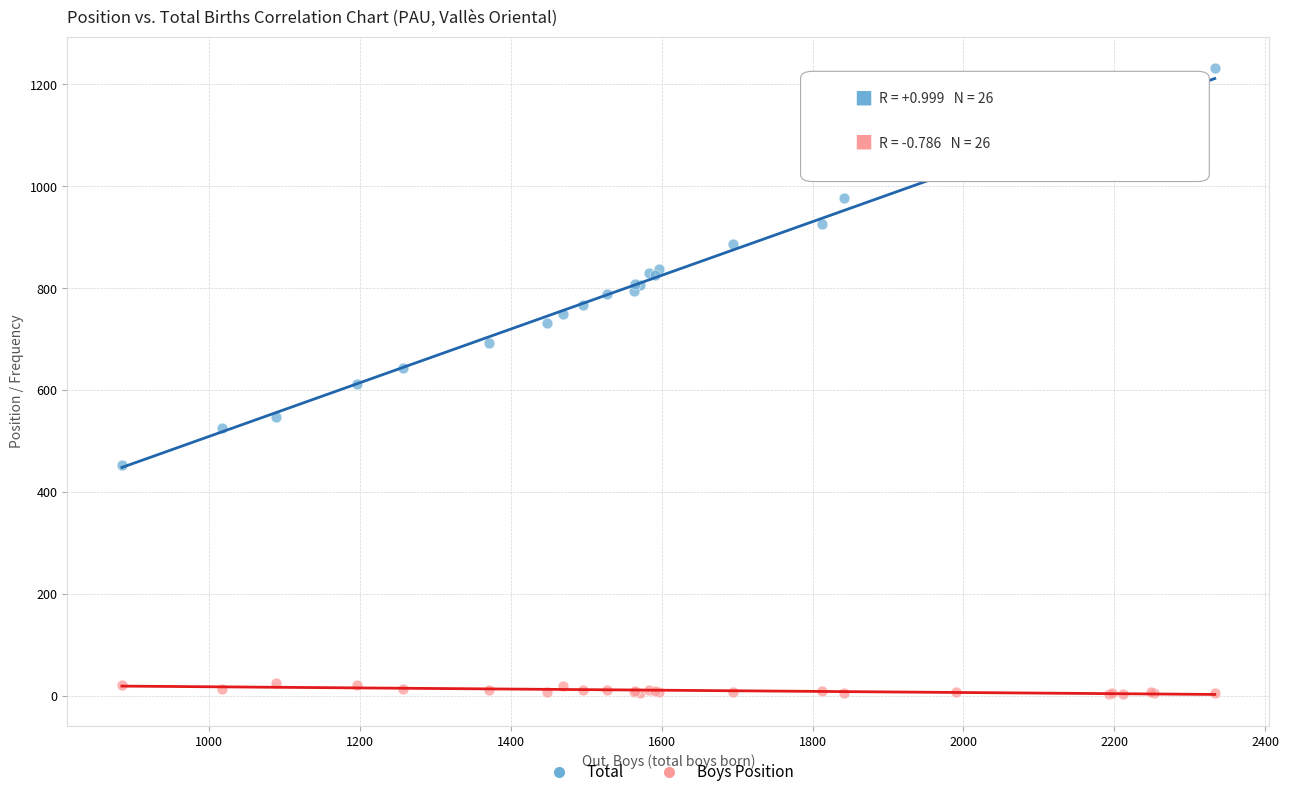

Which series has the largest Y range (max minus min)?

Total